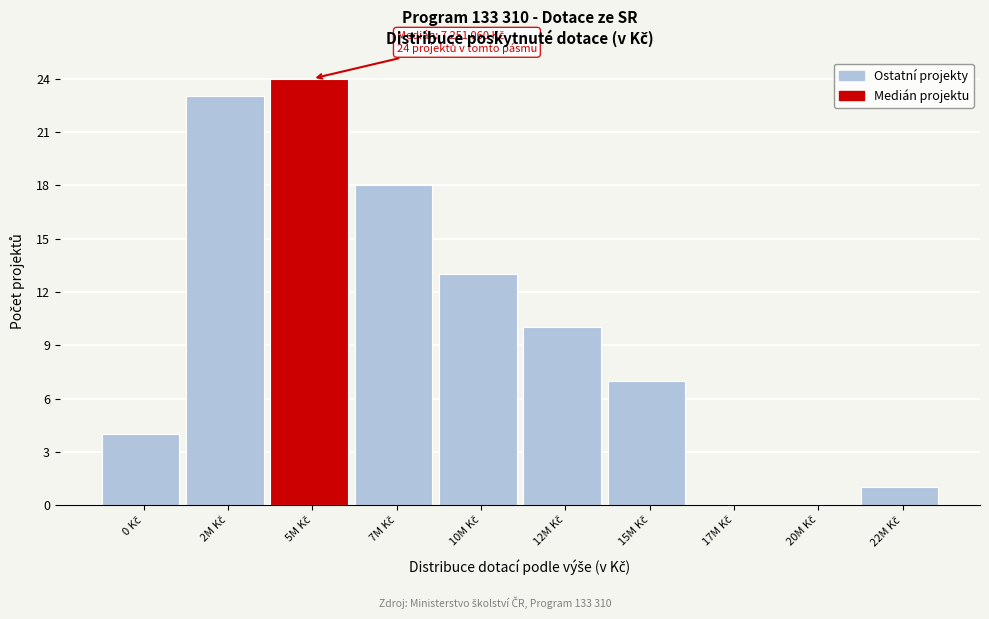

What is the maximum value shown in the chart?

24